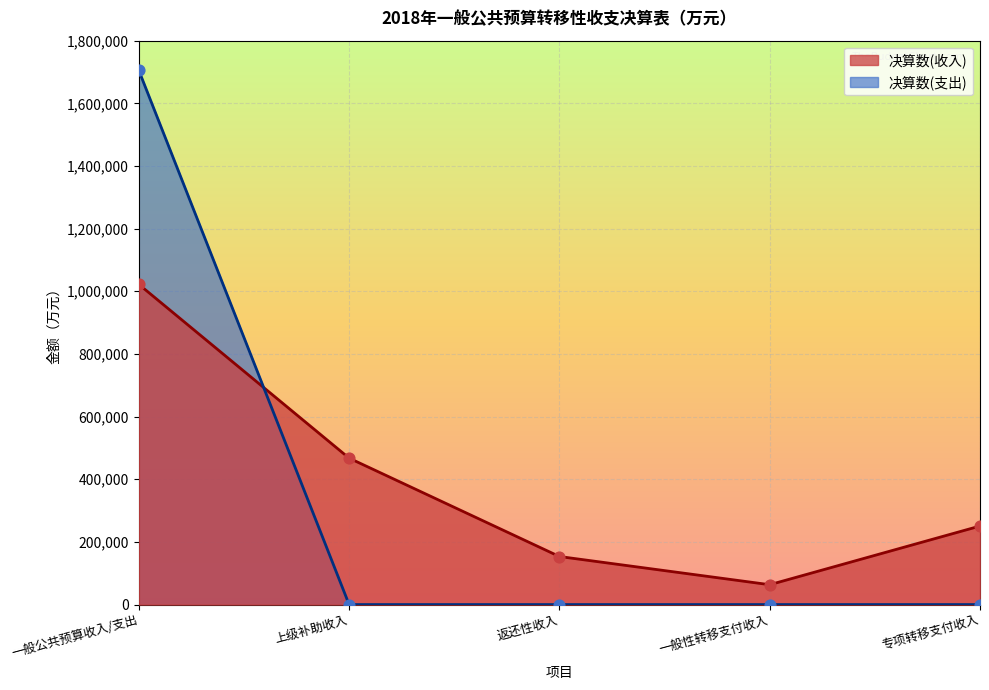

At which category is the sum across all series the highest?

一般公共预算收入/支出